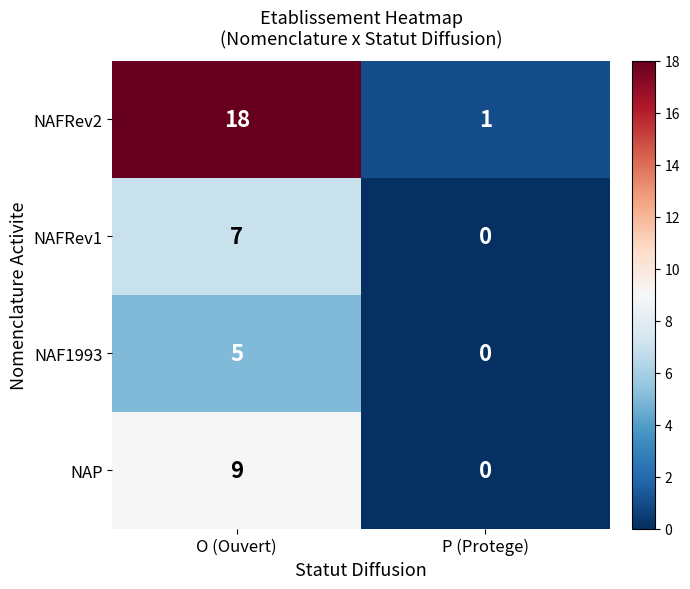

What is the difference between the maximum and minimum values in the NAFRev2 series?

17